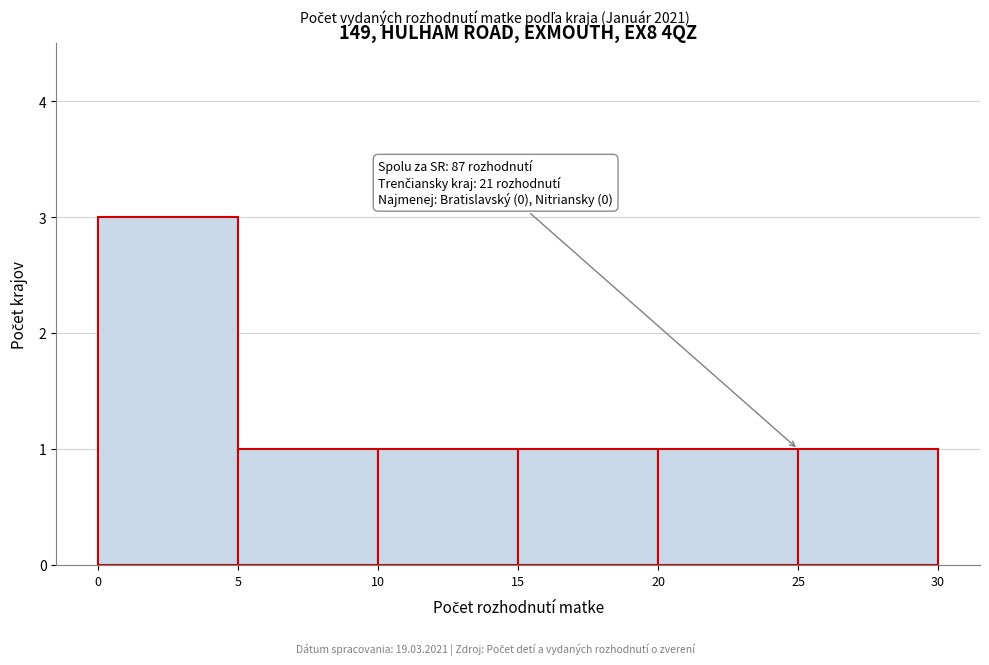

Which range on the x-axis has the tallest bar?

0 to 5